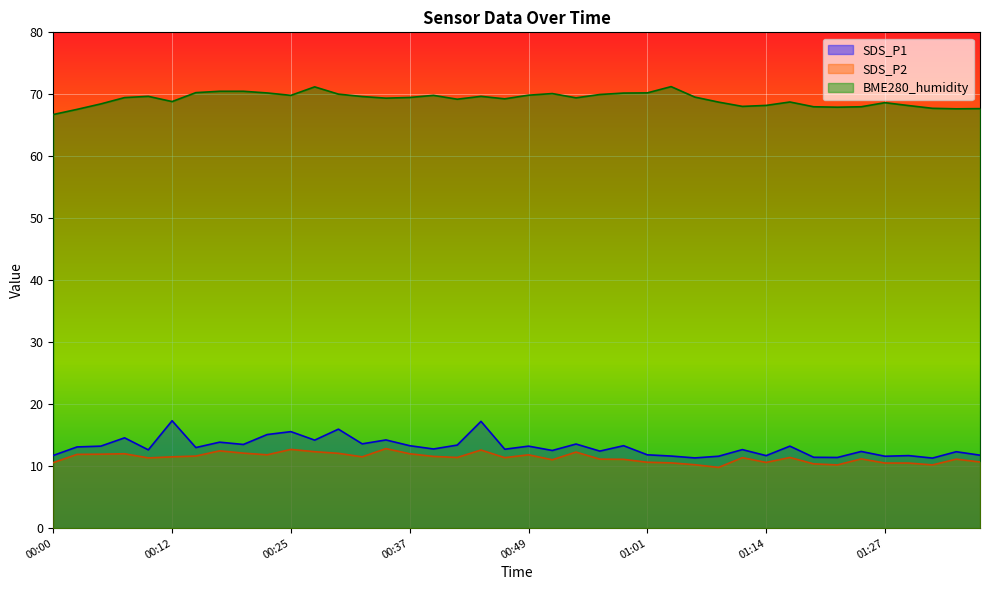

What is the sum of the SDS_P2 values at 00:51 and 00:29?

23.1